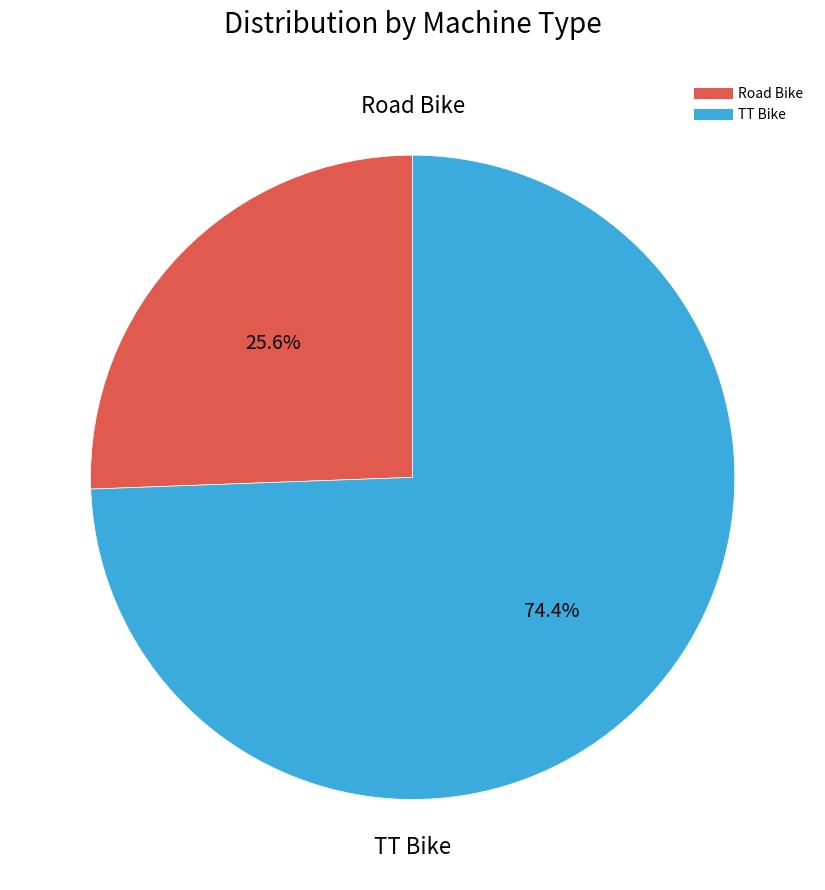

Approximately how many times larger is the value at Road Bike compared to TT Bike?

0.3